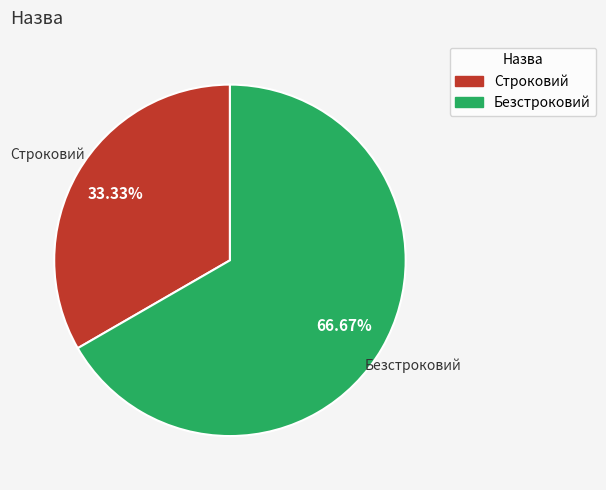

Is it true that Безстроковий is 80% of the pie?

False